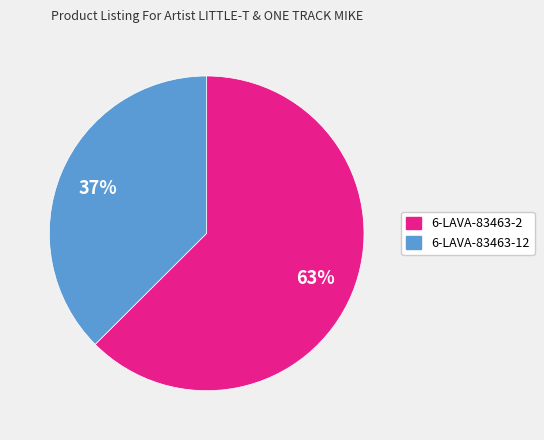

To the nearest percent, what percentage of the pie is 6-LAVA-83463-12?

37%